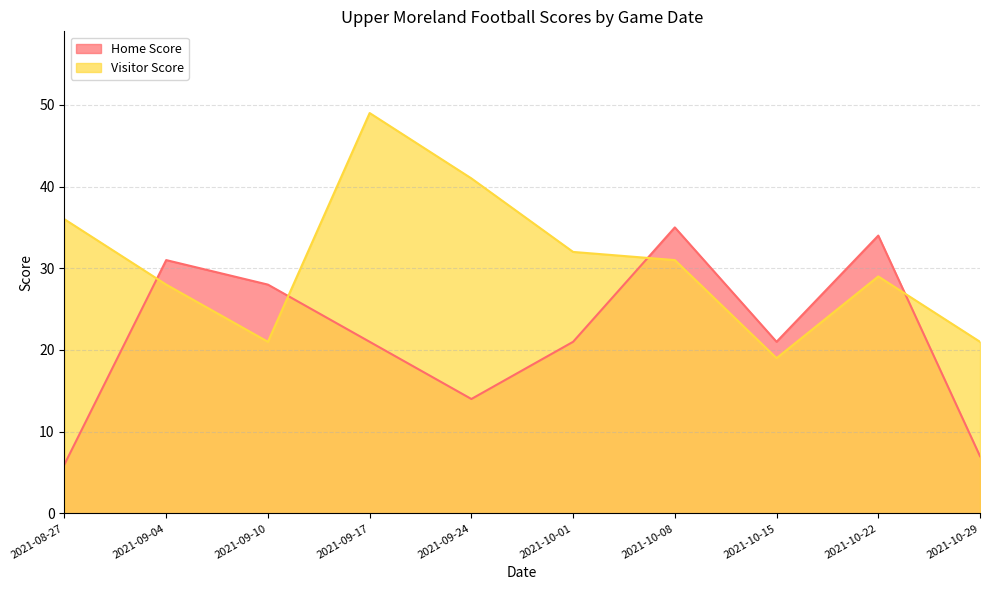

What is the value of the Visitor Score point at the 2nd from the left?

28